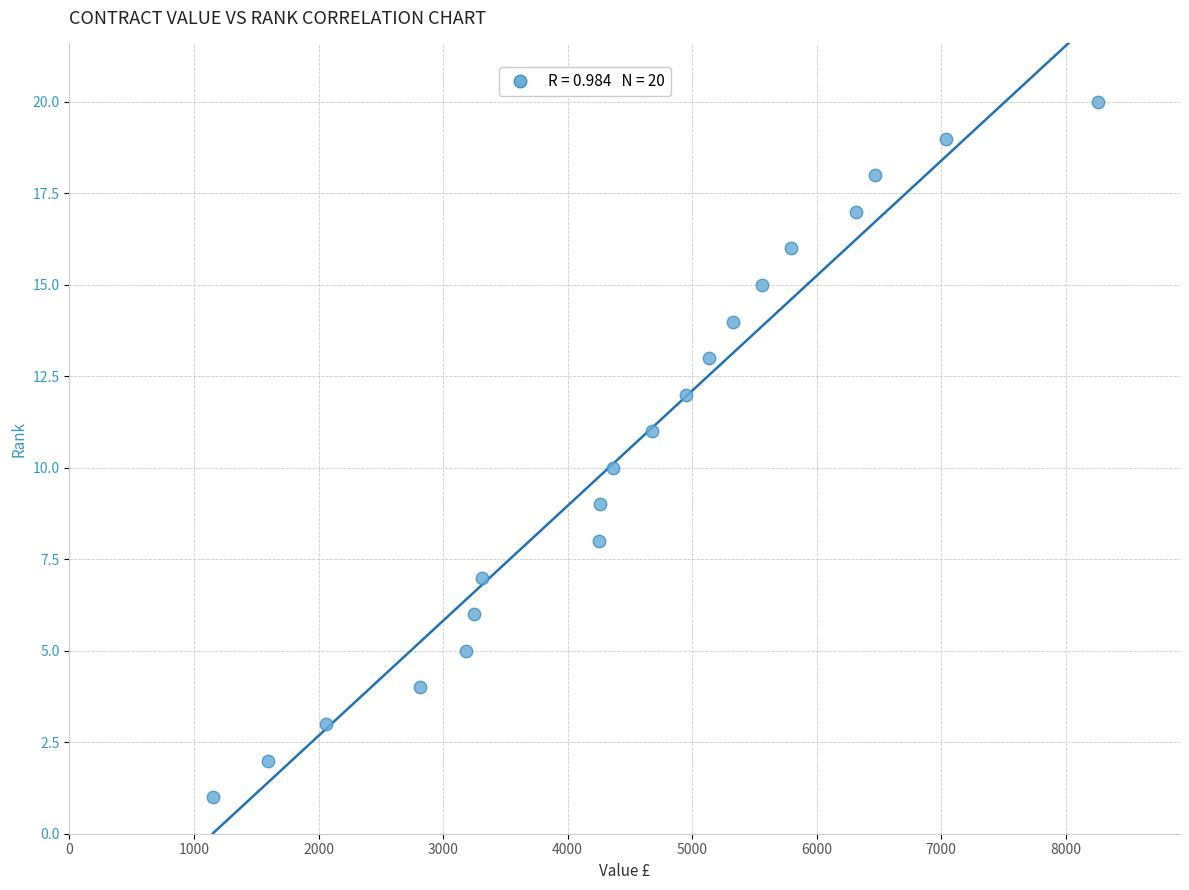

List the coordinates of all points as (X, Y) pairs, reading left to right.

(1153, 1)  (1596, 2)  (2060, 3)  (2813, 4)  (3181, 5)  (3248, 6)  (3316, 7)  (4252, 8)  (4256, 9)  (4366, 10)  (4674, 11)  (4949, 12)  (5137, 13)  (5330, 14)  (5563, 15)  (5796, 16)  (6318, 17)  (6467, 18)  (7041, 19)  (8256, 20)